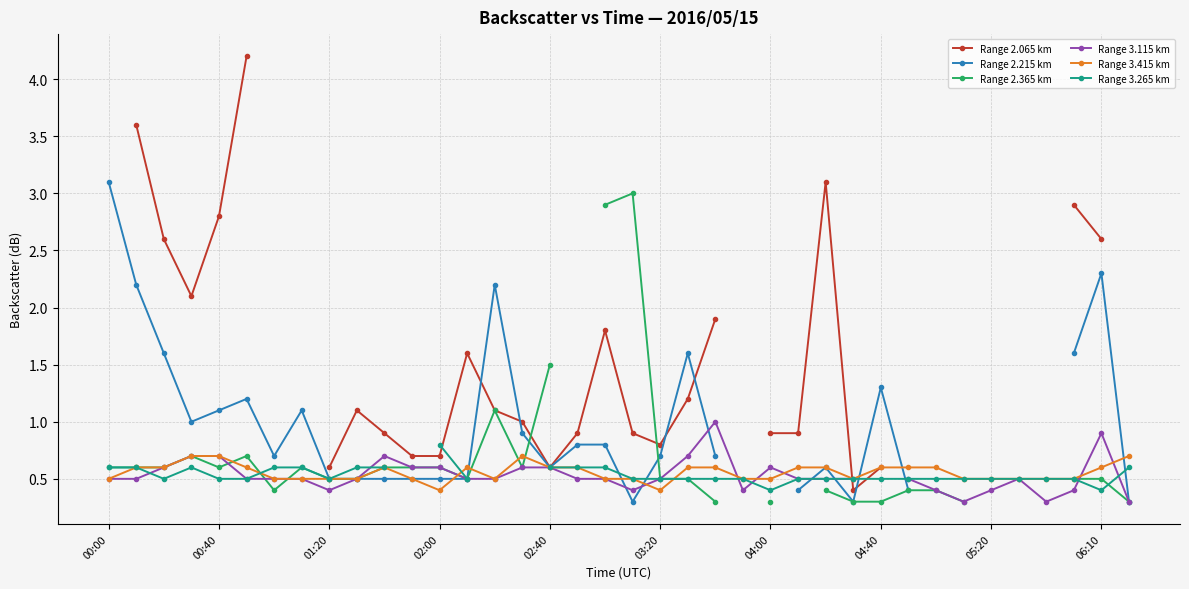

True or false: Range 2.215 km has a value of 0.3 at 27.

True